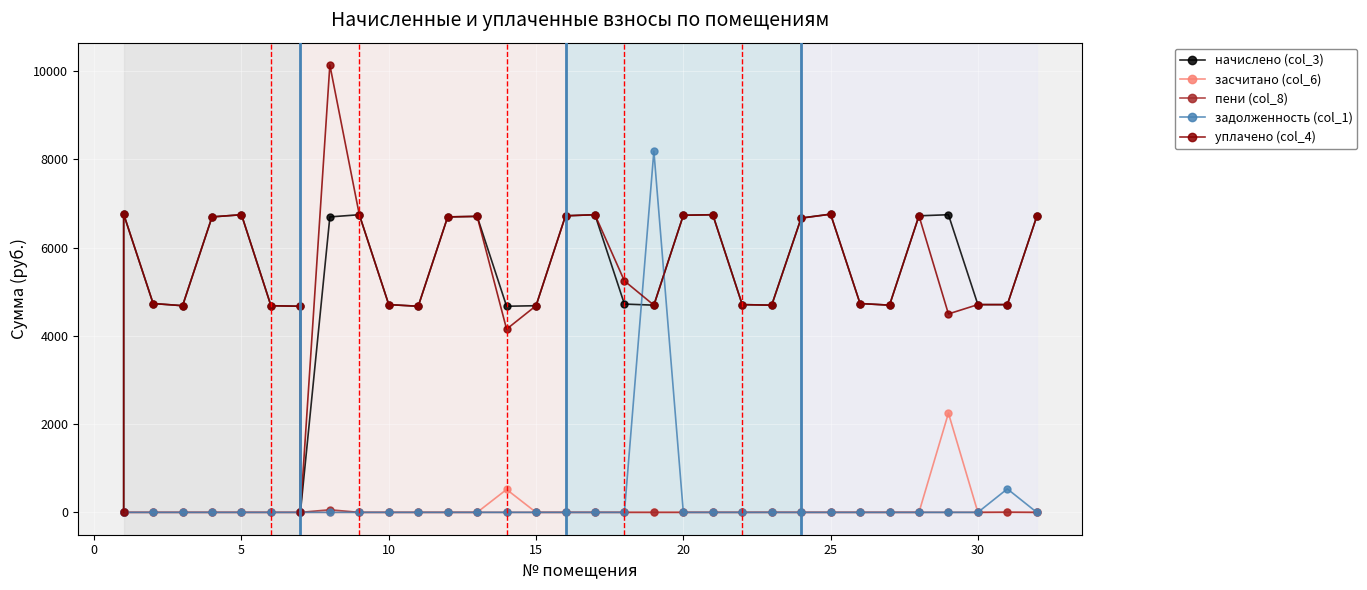

True or false: засчитано (col_6) and задолженность (col_1) intersect in this chart.

False